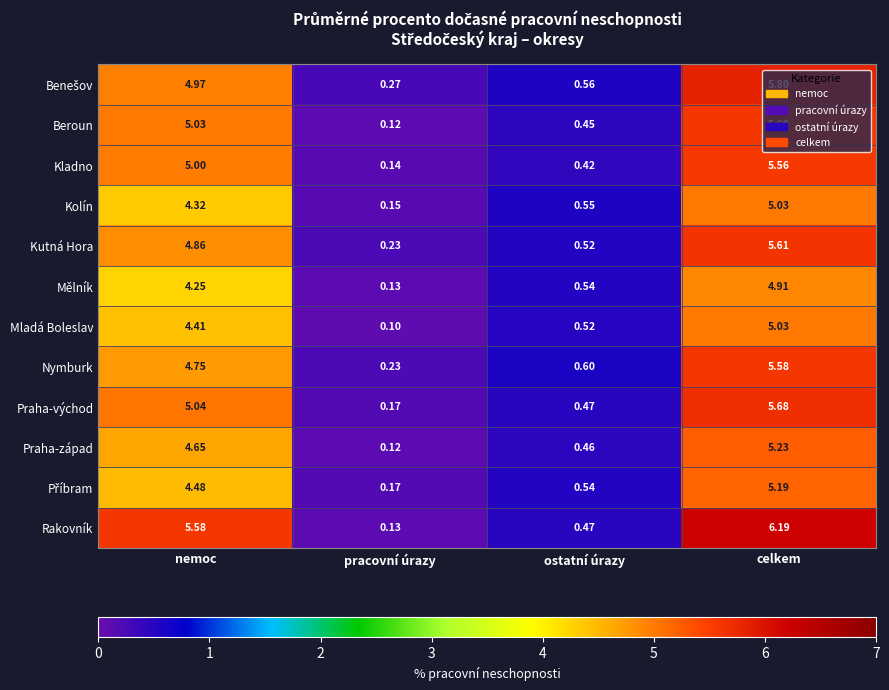

At which label does Mladá Boleslav first exceed 4?

nemoc